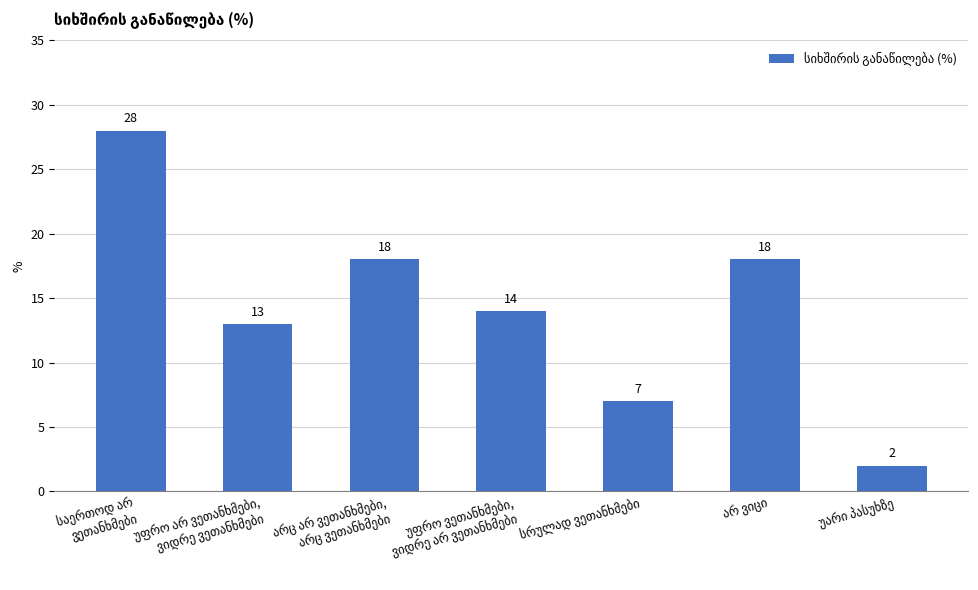

How many values are between 7 and 18?

5